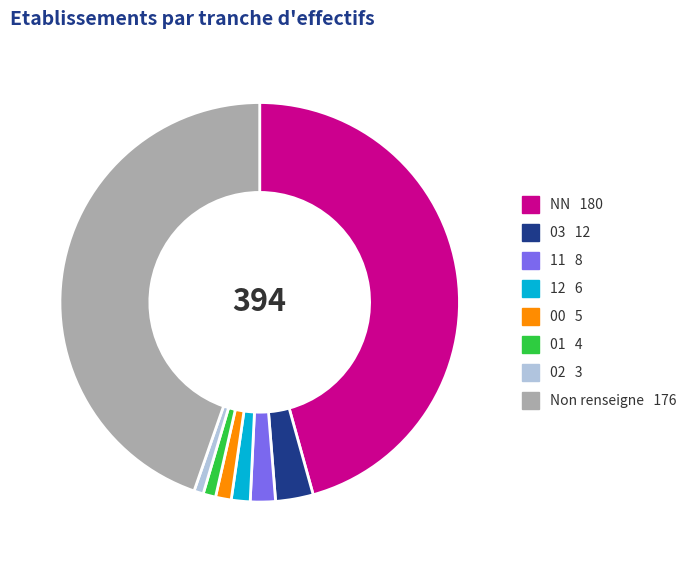

Does any single category account for the majority?

No